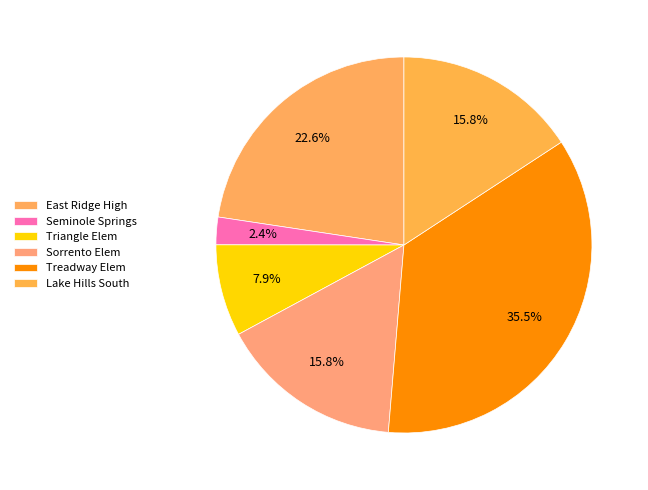

Count the number of slices in the pie.

6